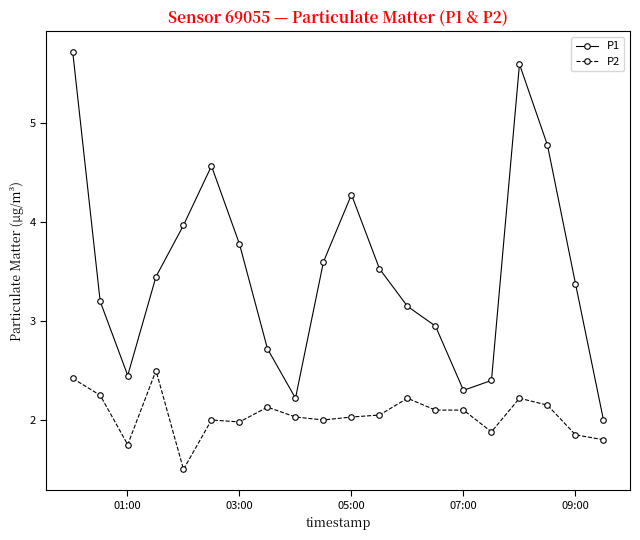

List the series in order of their overall mean, highest first.

P1, P2